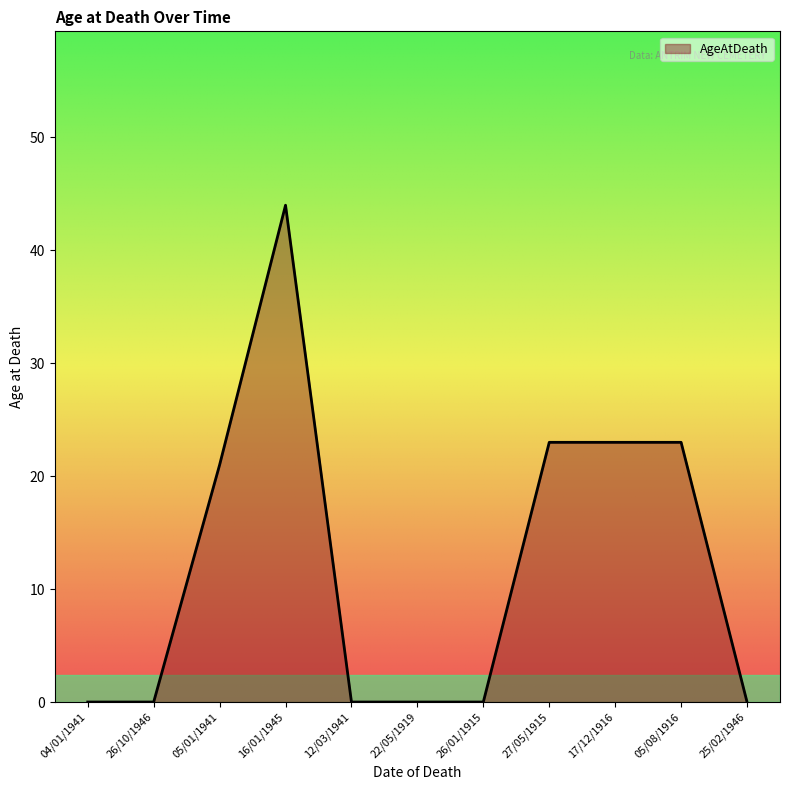

What position from the left is 26/10/1946?

2